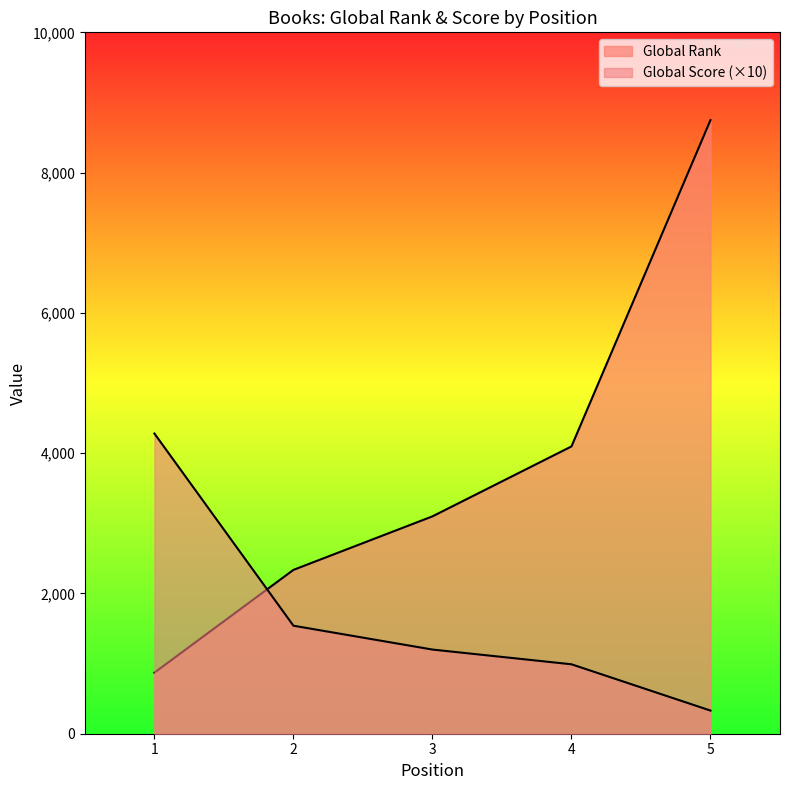

What is the maximum value for Global Rank?

8749